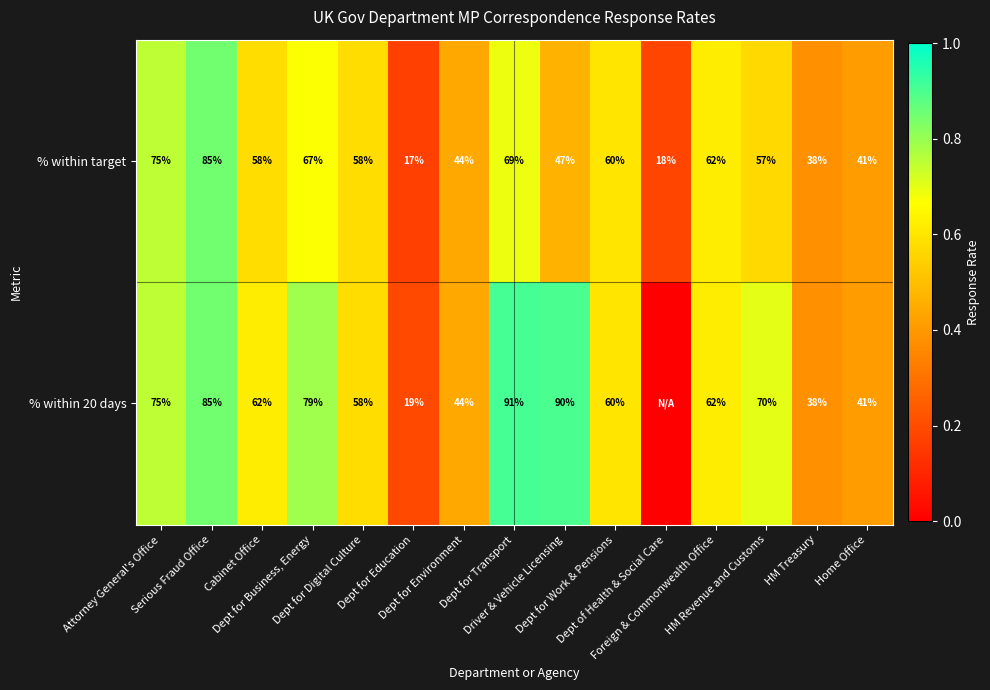

What is the difference between the maximum and minimum values in the % within target series?

68